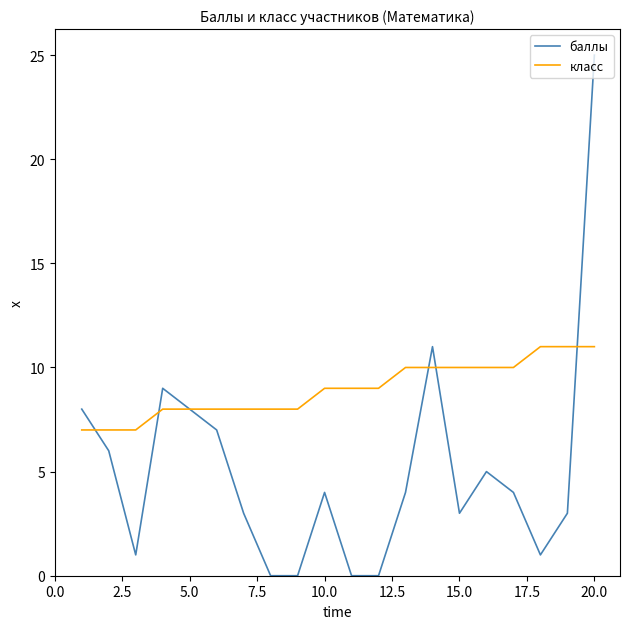

What is the average value of the класс series?

9